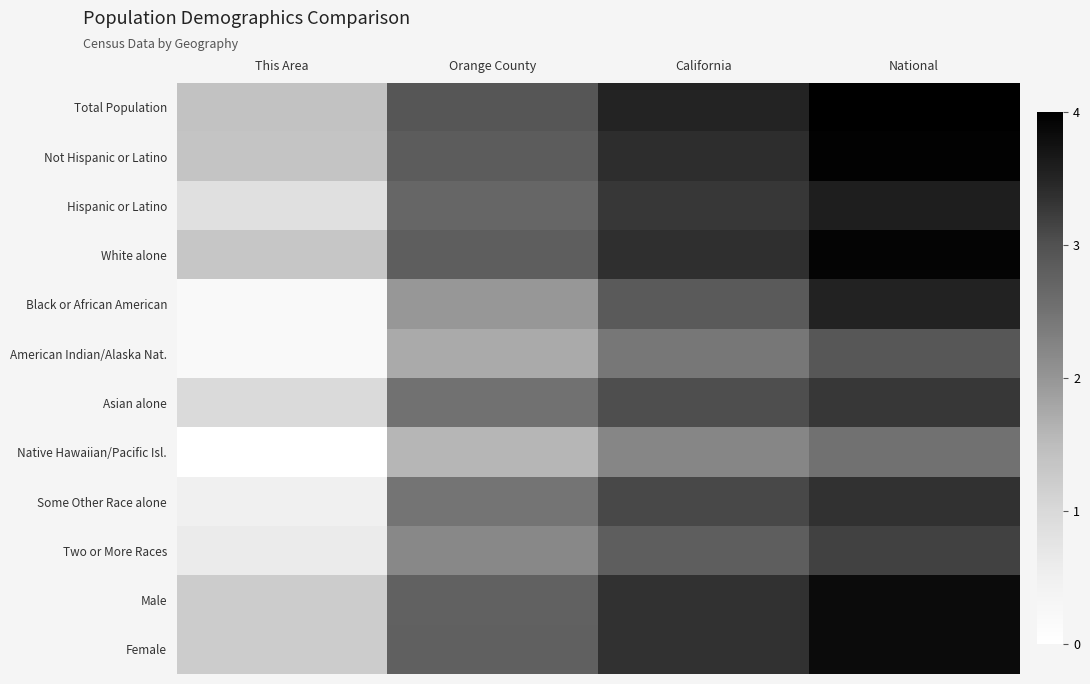

Which series has the largest total across all categories?

Total Population